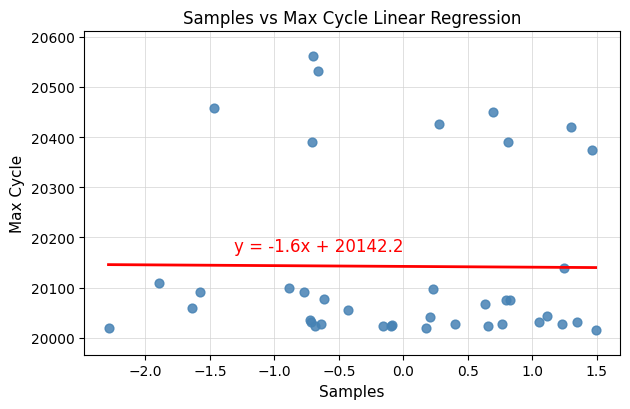

What Y value in the scatter plot is closest to 20288?

20374